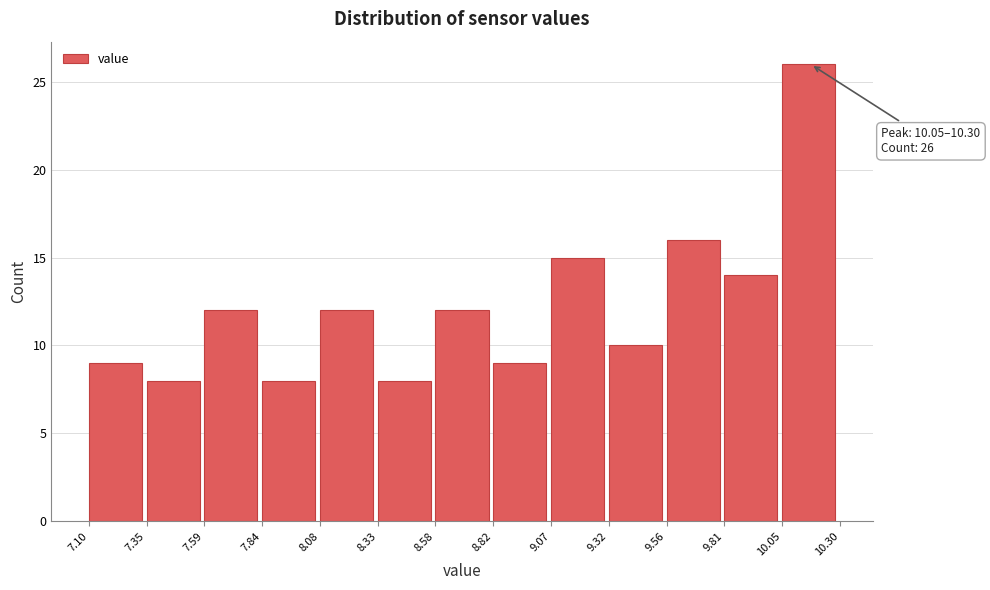

Over which range of the x-axis is the bar tallest?

10.05 to 10.30